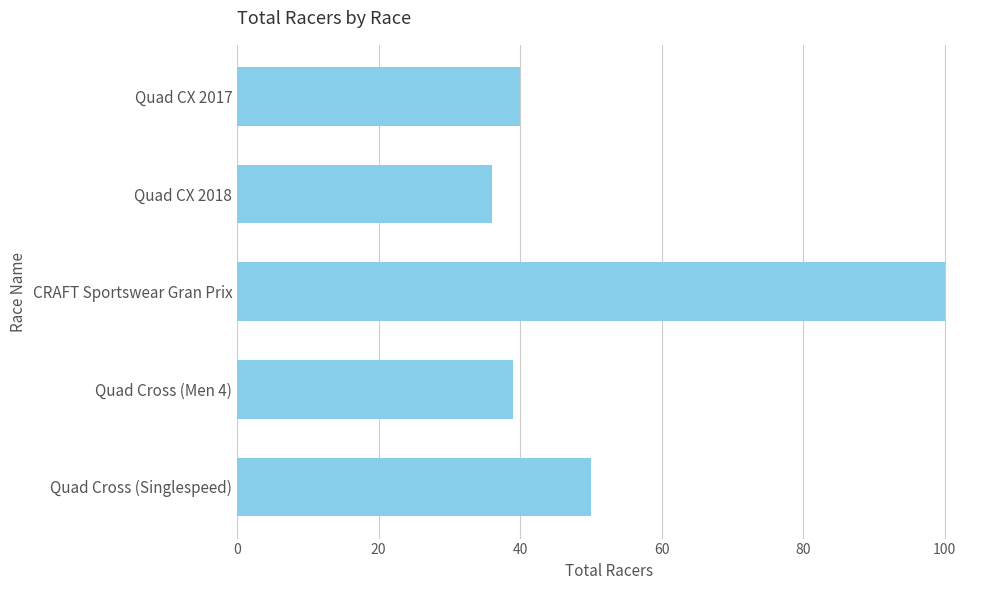

List the labels in order of value, smallest first.

Quad CX 2018, Quad Cross (Men 4), Quad CX 2017, Quad Cross (Singlespeed), CRAFT Sportswear Gran Prix